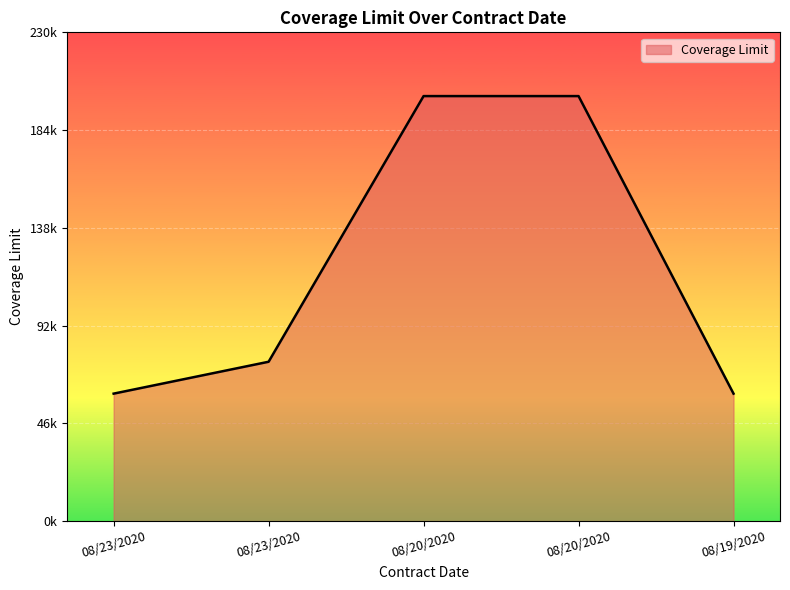

What is the label of the 1st point from the right?

08/19/2020